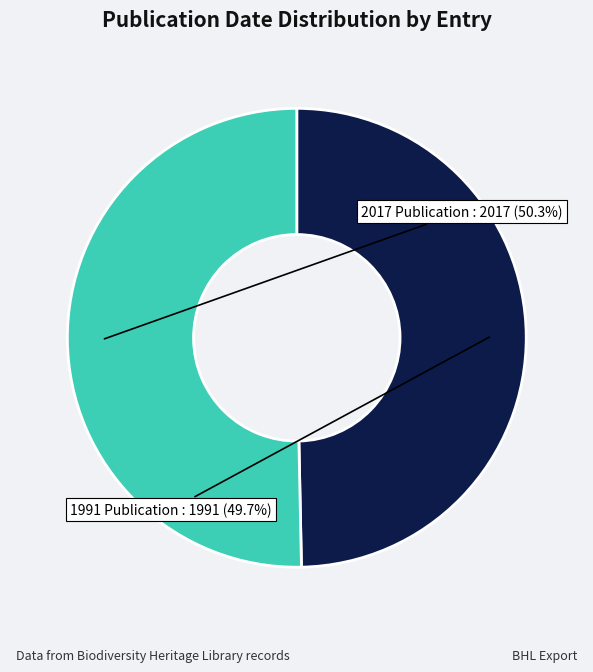

Which has a higher value, 2017 Publication or 1991 Publication?

2017 Publication